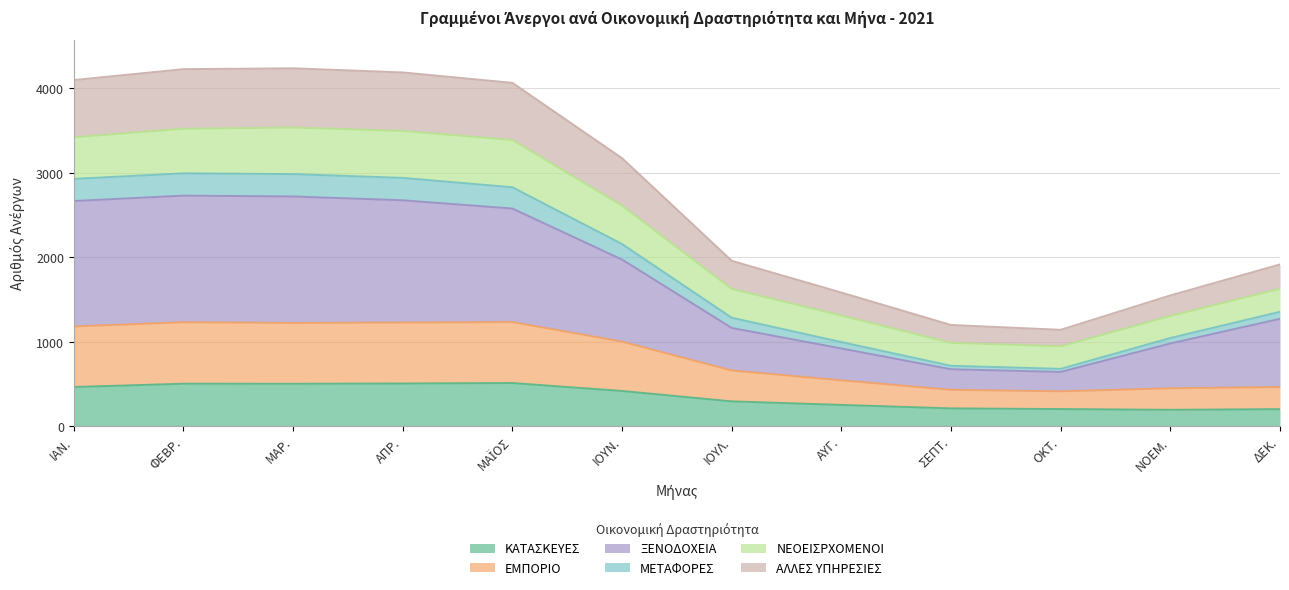

How many interior local valleys does the ΑΛΛΕΣ ΥΠΗΡΕΣΙΕΣ series have?

1